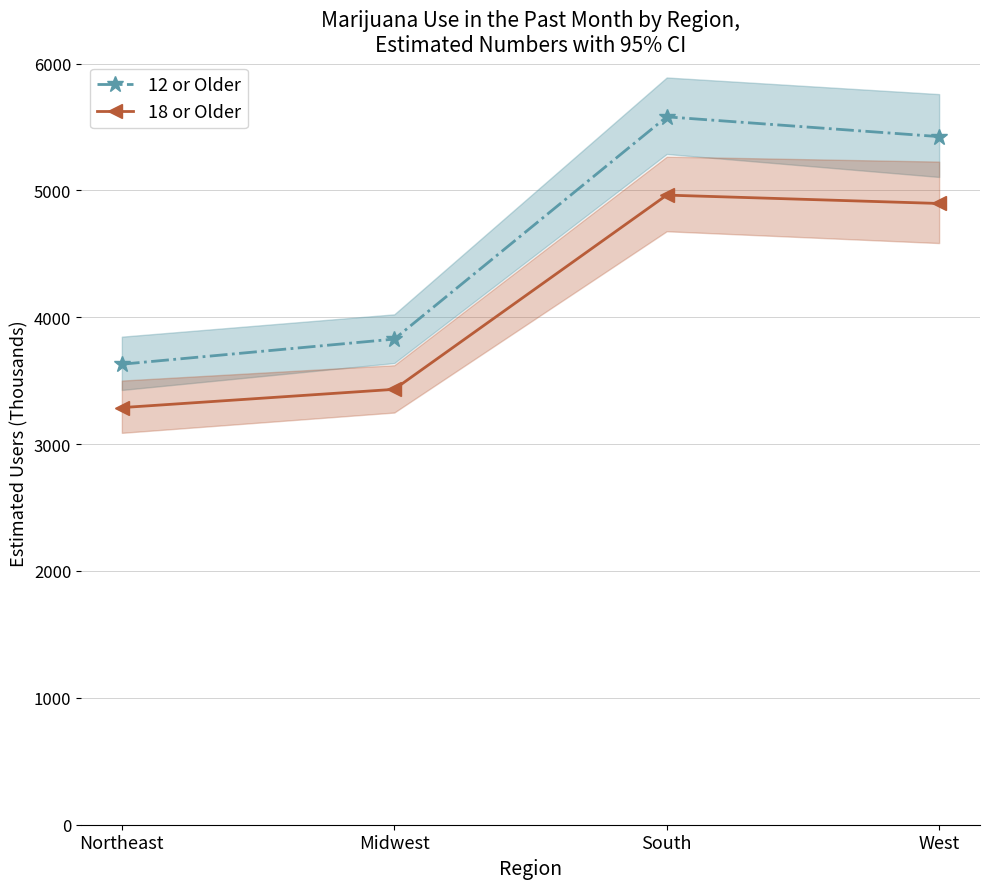

Where is 18 or Older nearest to the value 4125?

Midwest